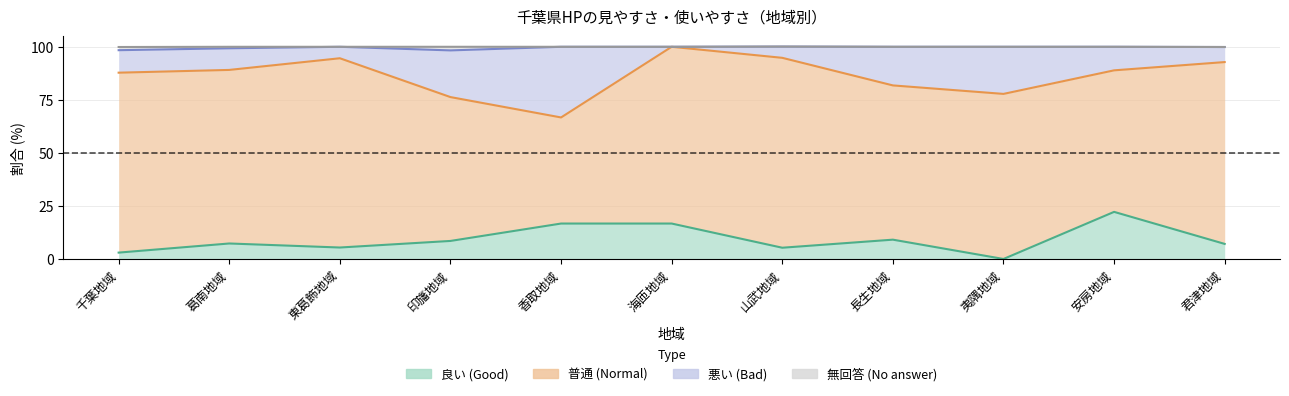

True or false: 良い (Good) has more than 0 points higher than both neighbors.

True